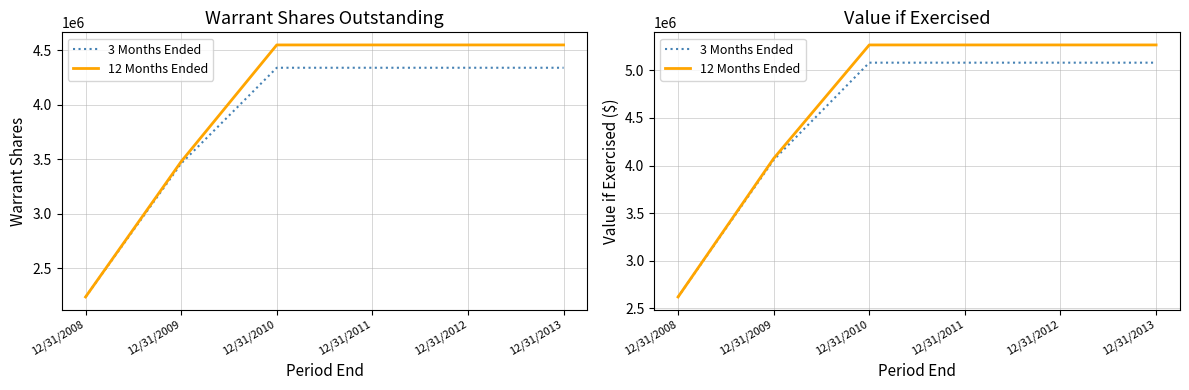

True or false: 12 Months Ended and 3 Months Ended cross at least once.

False